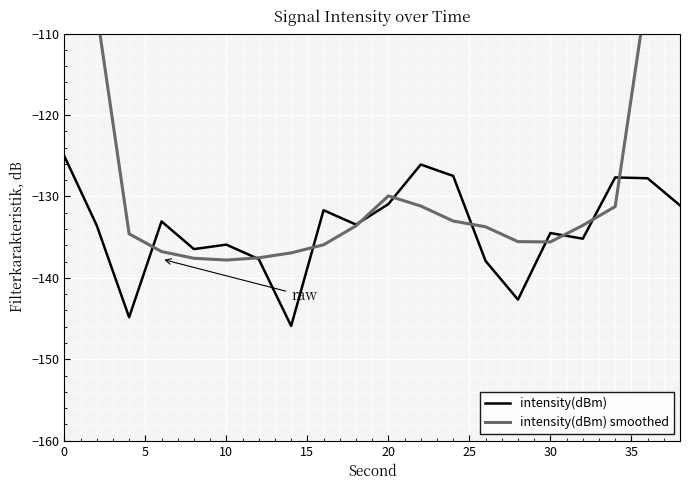

True or false: intensity(dBm) smoothed has a value of -80.7 at 0.

True